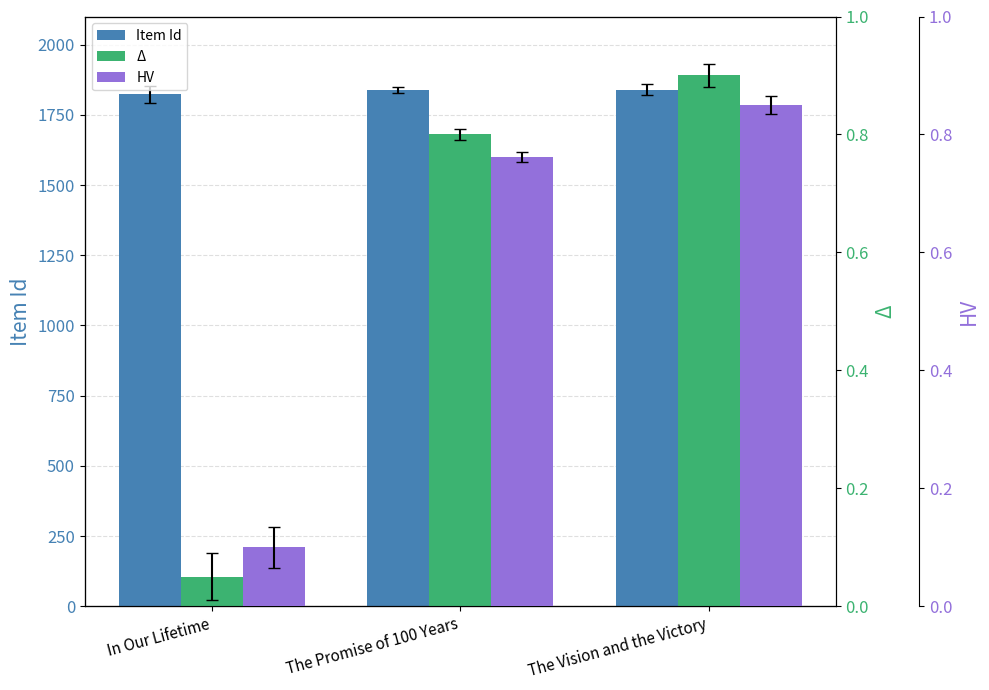

What is the label of the 1st bar from the right?

The Vision and the Victory